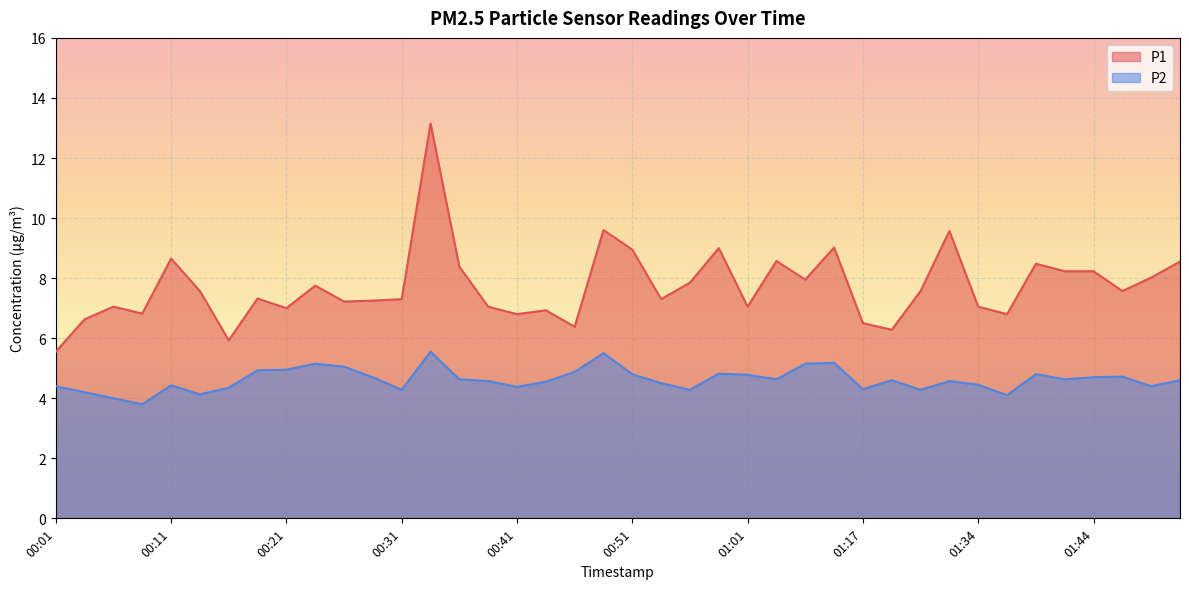

Which category has the highest value across all series?

00:33